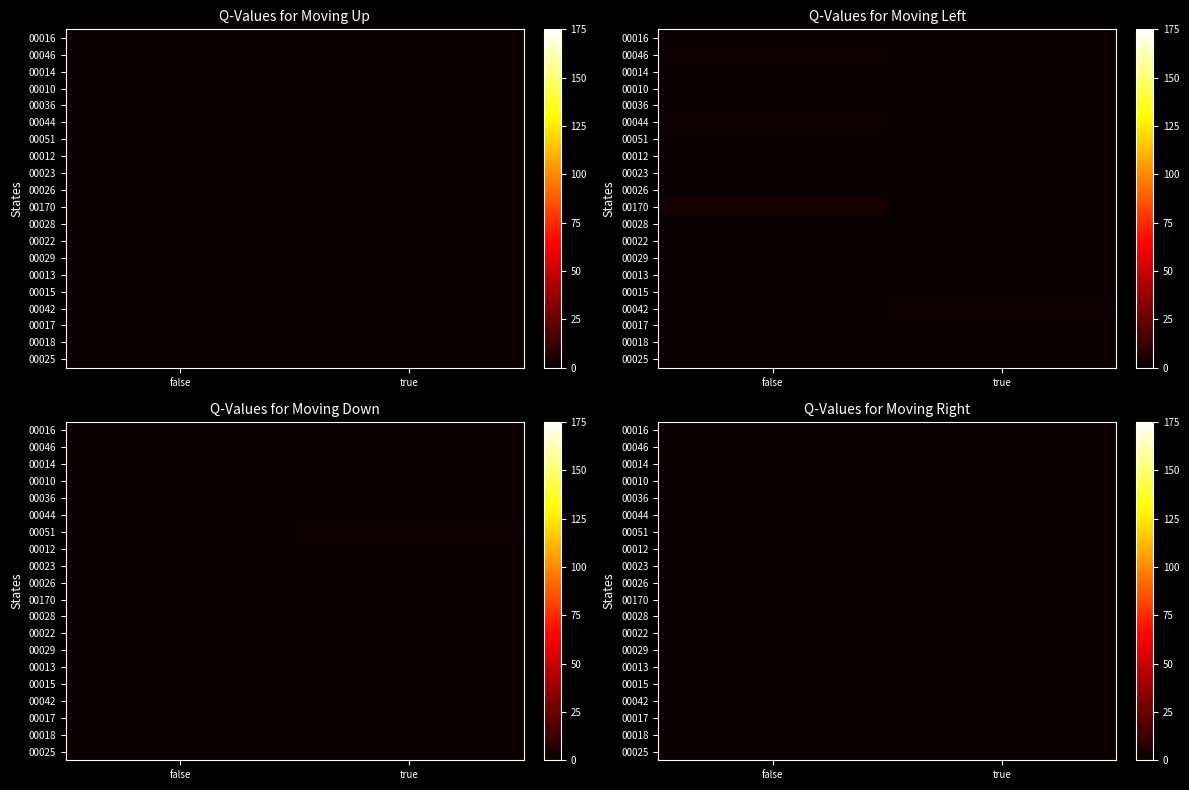

The value of 00046 at true is 0.0. True or false?

True